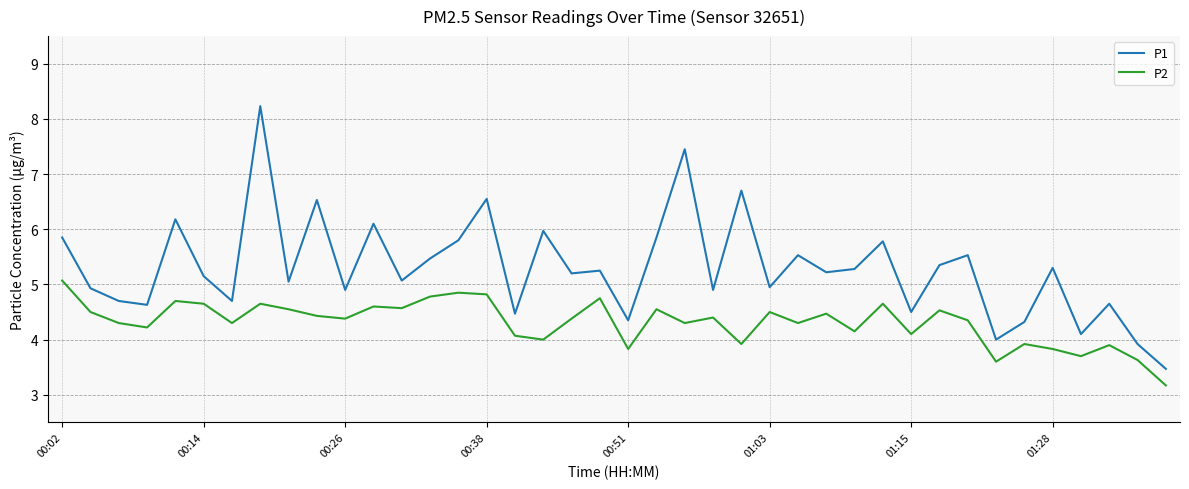

Rank the series by their maximum value, from lowest to highest.

P2, P1